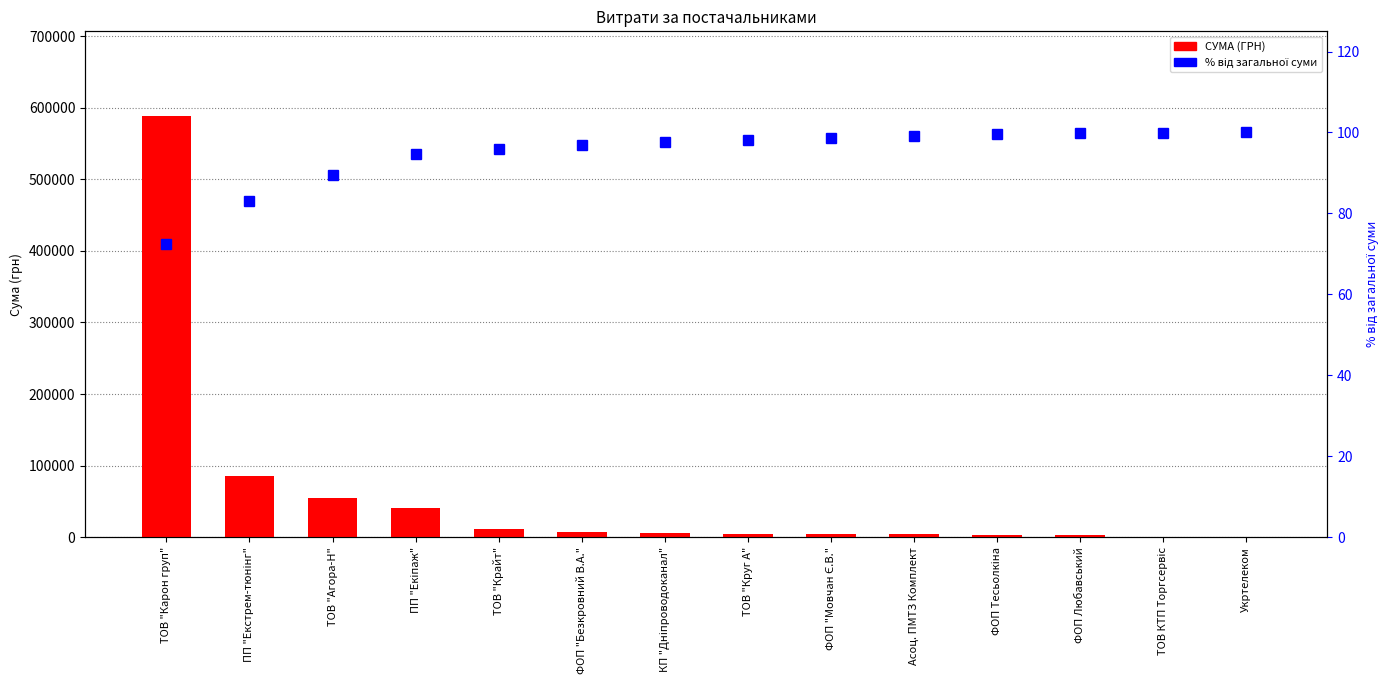

At which category does the chart reach its peak across all series?

ТОВ "Карон груп"